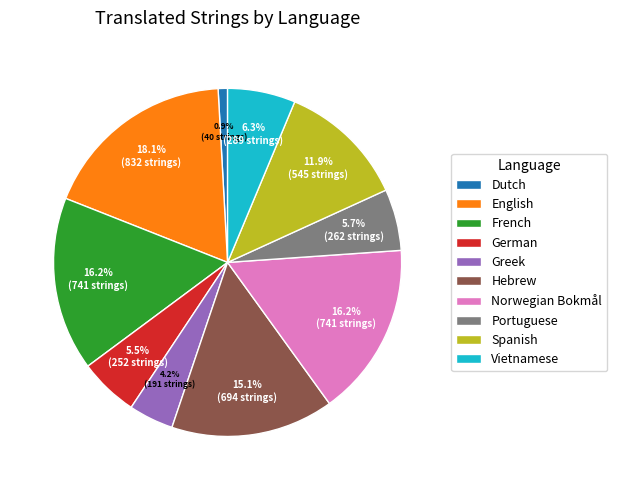

To the nearest percent, what is the average slice percentage?

10%